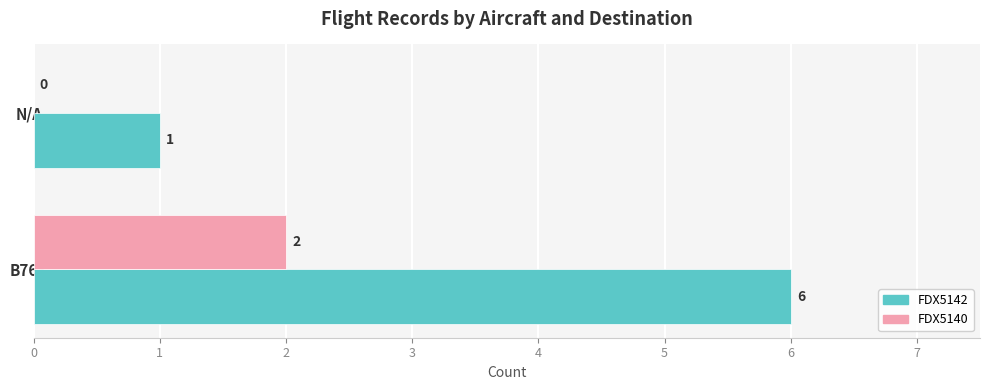

How many distinct data groups are displayed?

2